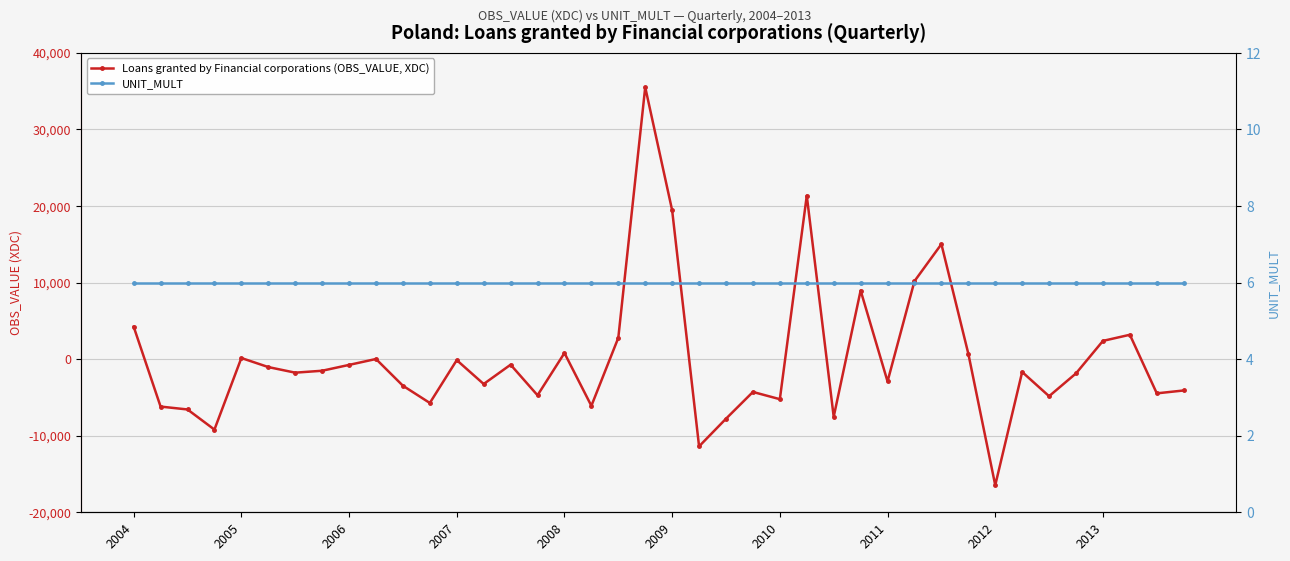

Which series has the largest total across all categories?

Loans granted by Financial corporations (OBS_VALUE, XDC)